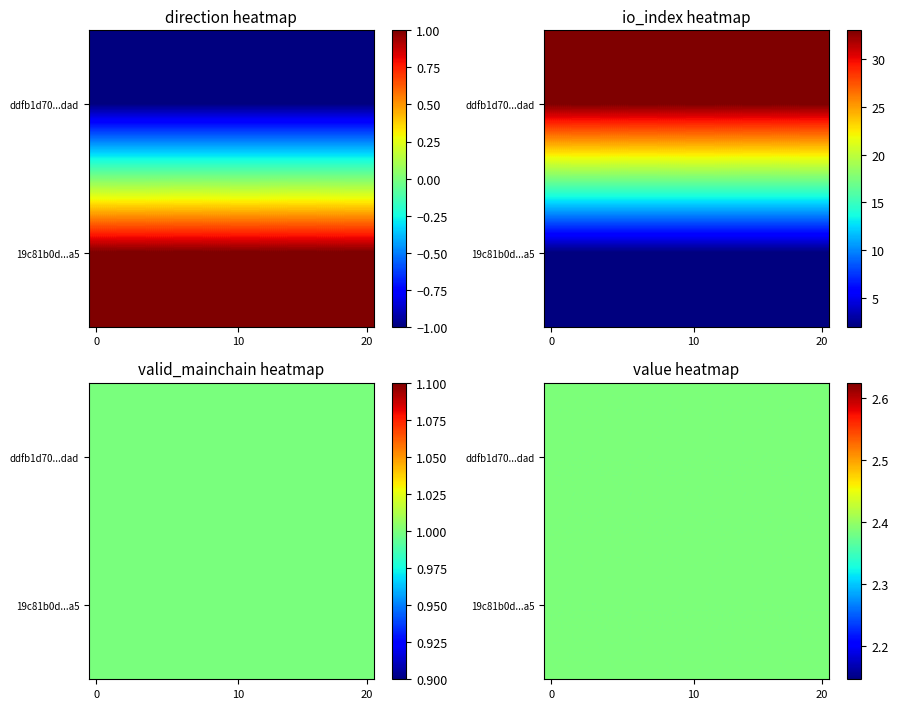

The value of ddfb1d70fea8b6d0823942843f0bf7d0bd18dad at io_index is 55.2. True or false?

False